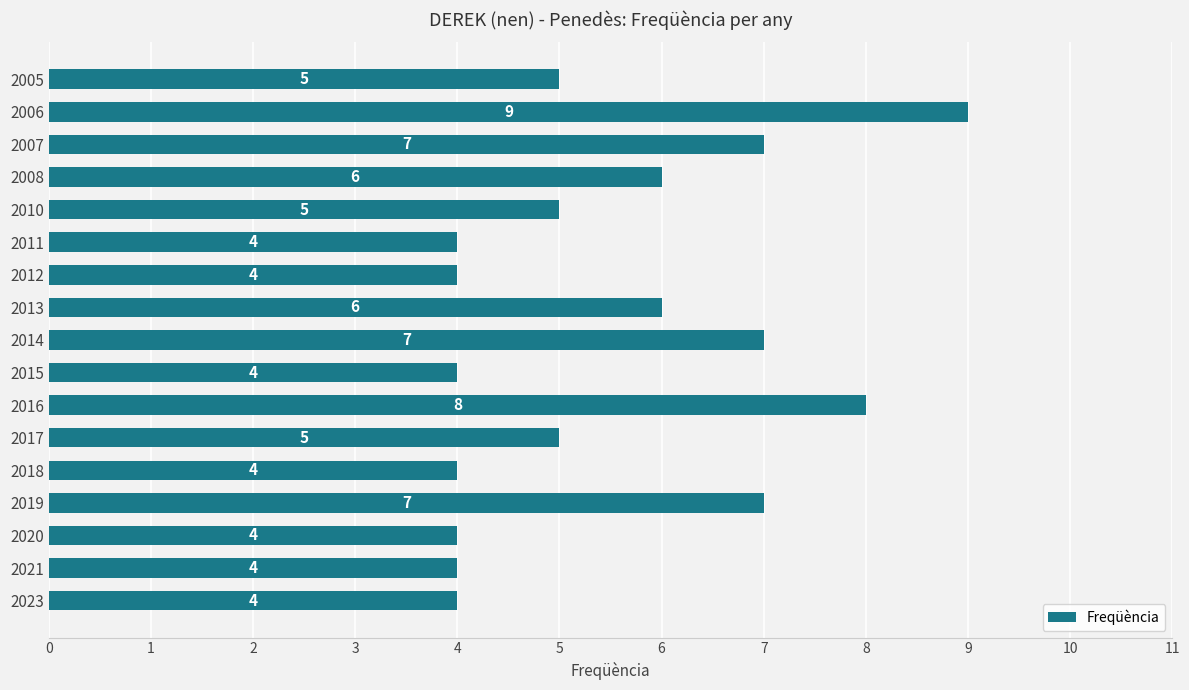

What is the difference between the maximum and minimum values?

5